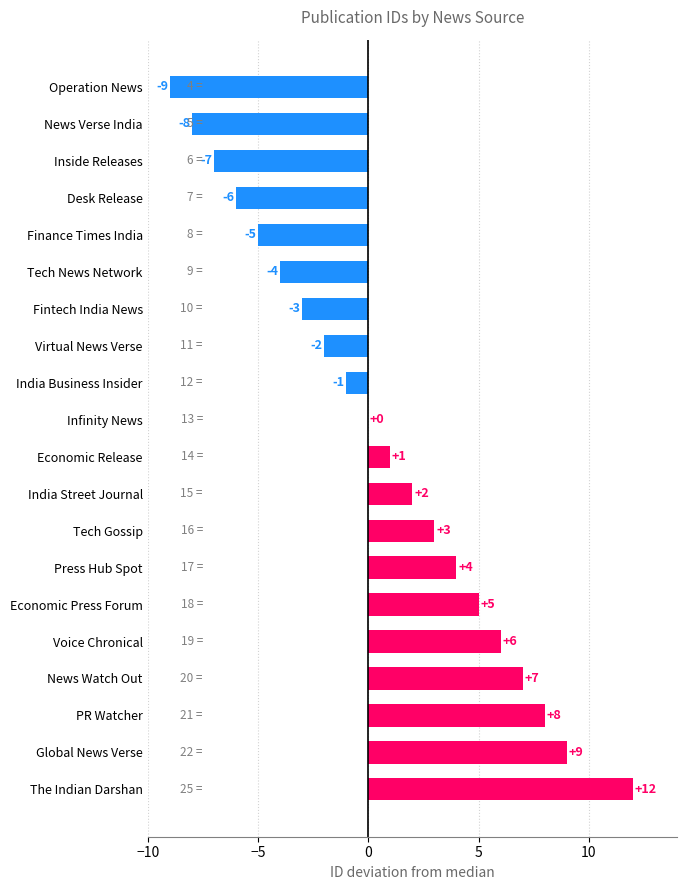

Is it true that the value at Press Hub Spot is 4?

True